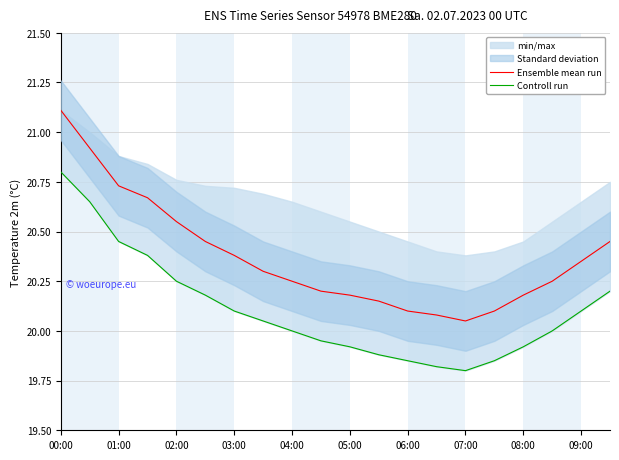

Which series has the largest total across all categories?

Ensemble mean run